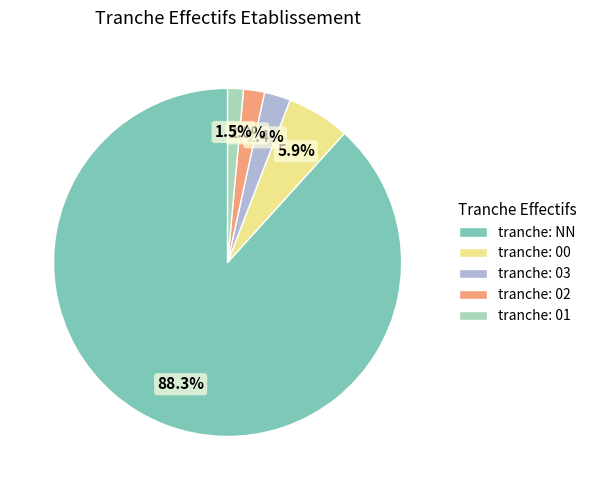

Which category accounts for the majority?

tranche: NN